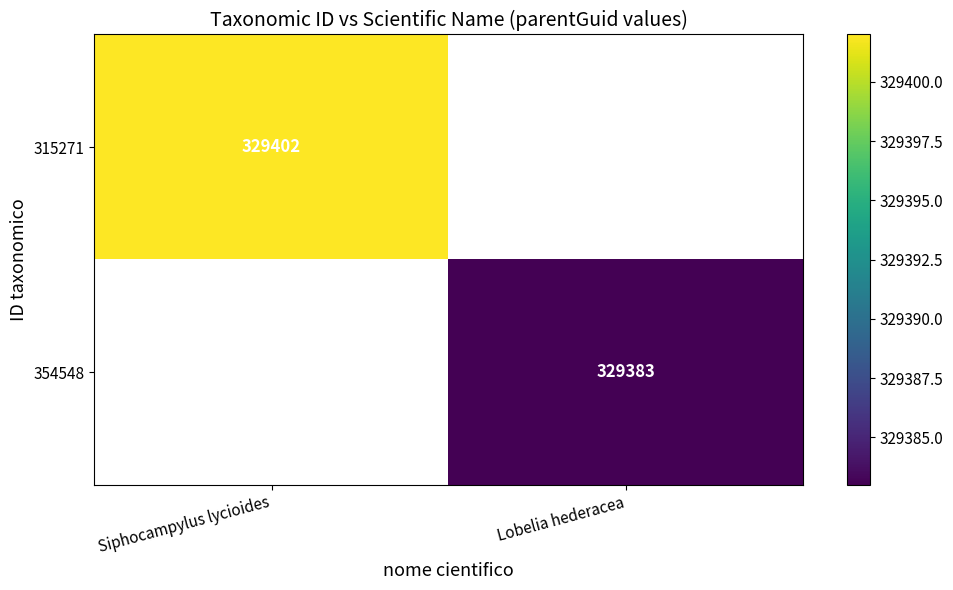

True or false: 354548 has a value of 329383 at Lobelia hederacea.

True